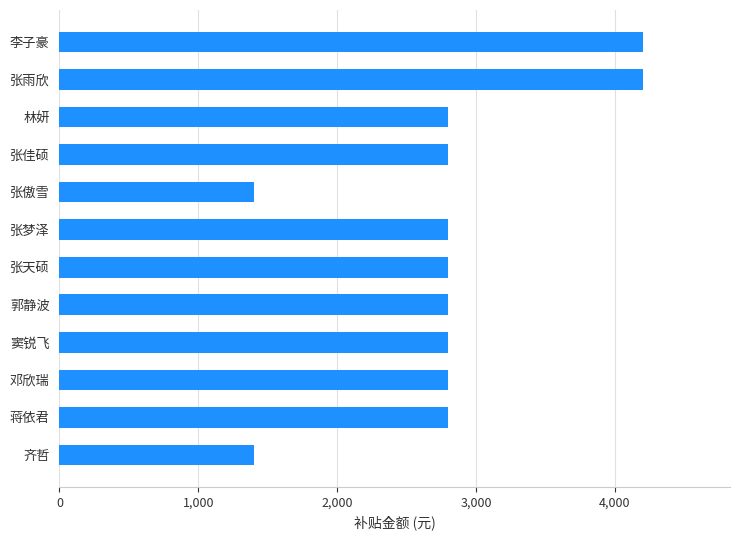

What is the difference between the maximum and minimum values?

2800